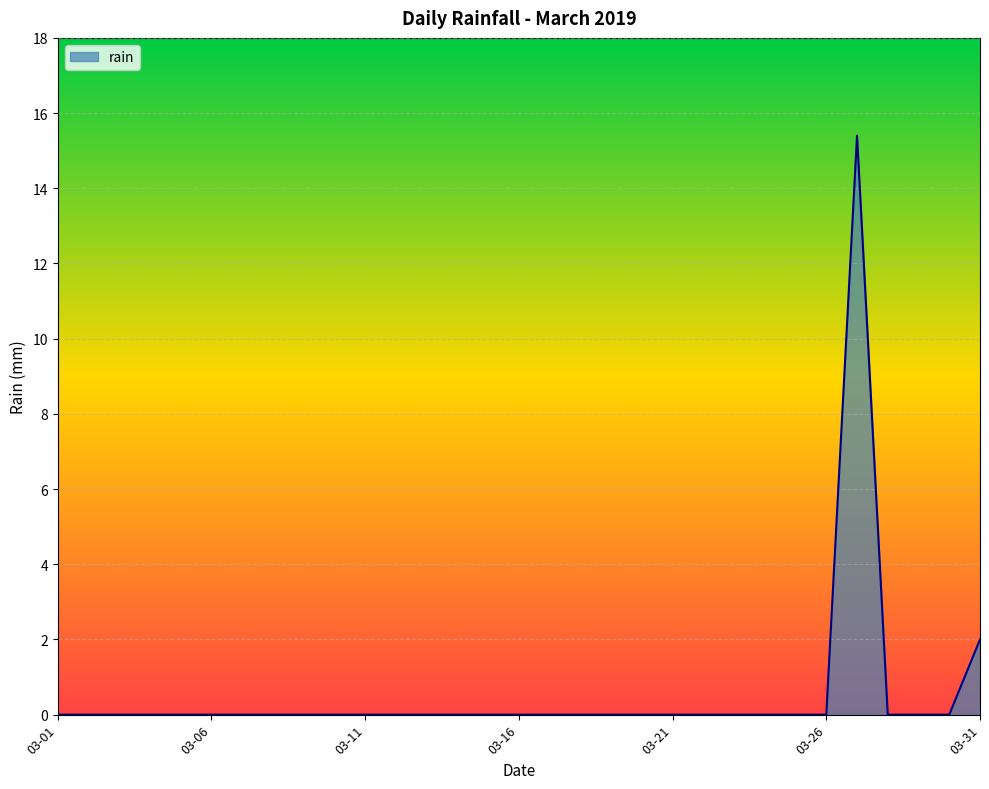

What is the maximum value shown in the chart?

15.4